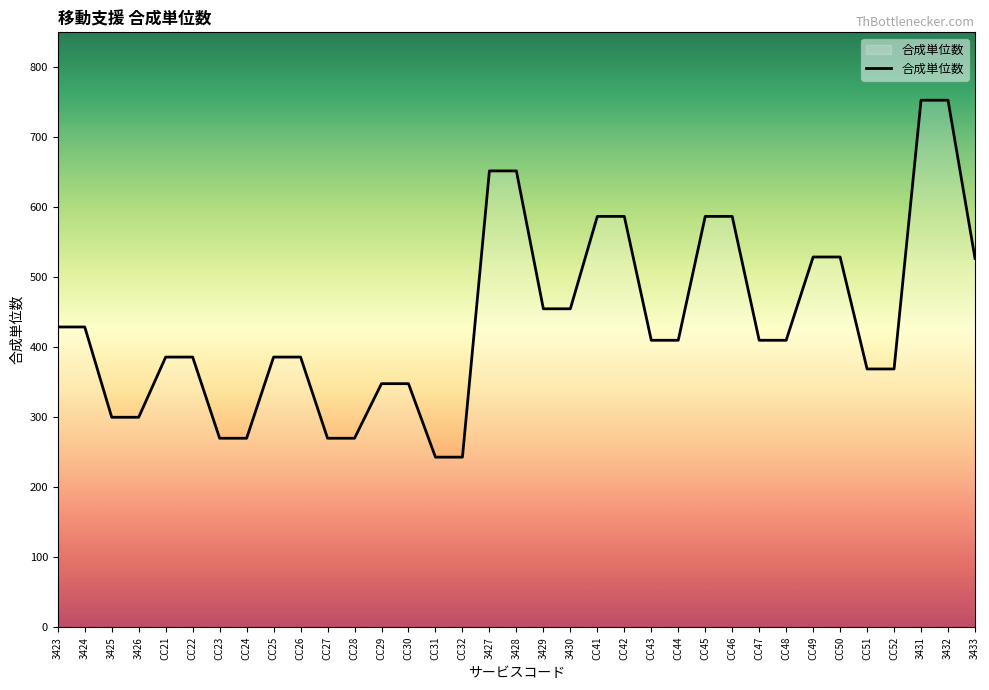

The value at CC32 is 243. True or false?

True